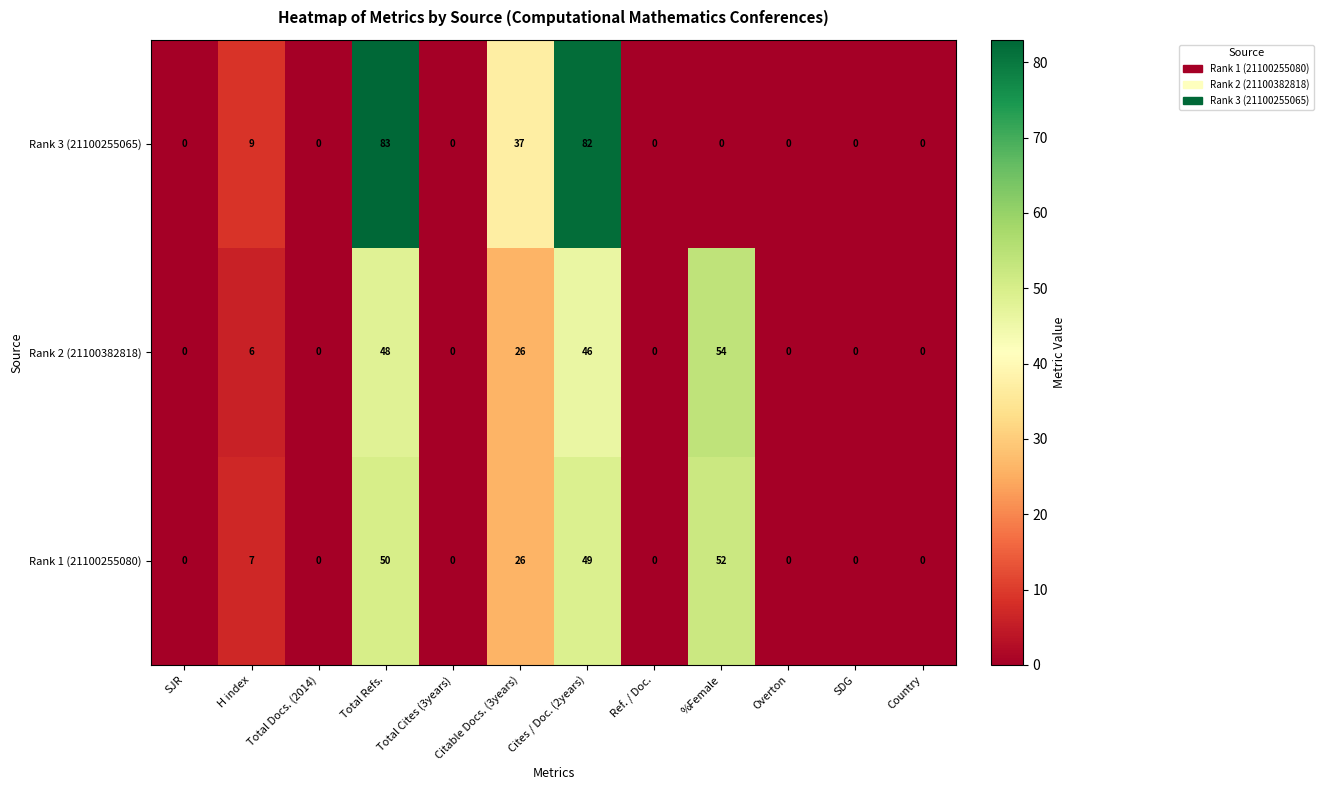

True or false: Rank 1 (21100255080) has a value of 32 at Total Refs..

False